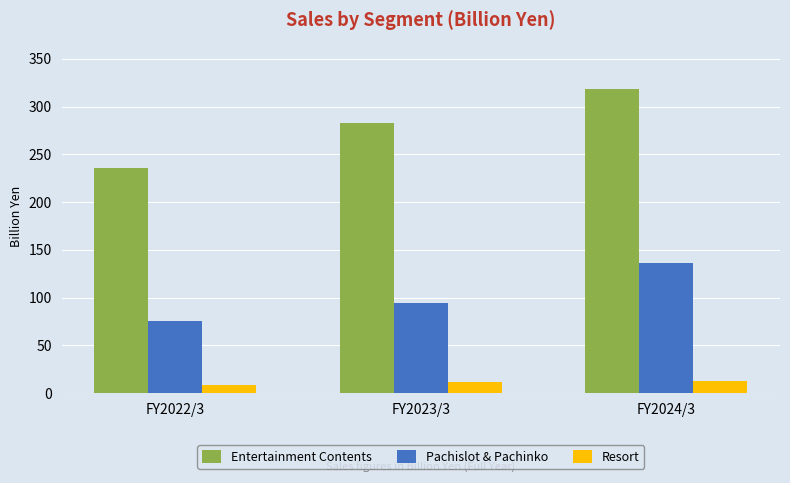

List the labels in order of Entertainment Contents value, smallest first.

FY2022/3, FY2023/3, FY2024/3